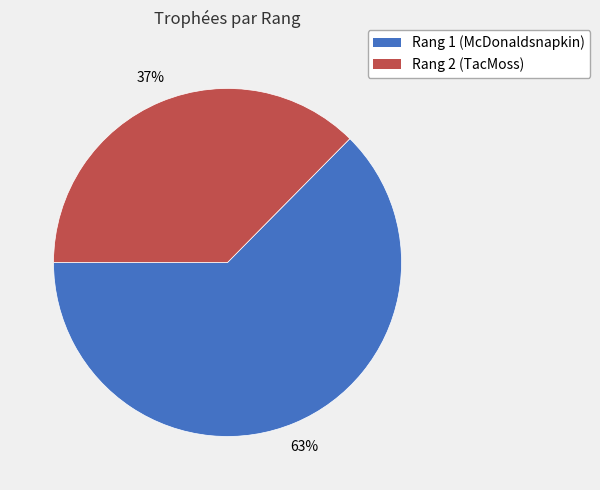

Between Rang 2 (TacMoss) and Rang 1 (McDonaldsnapkin), which is larger?

Rang 1 (McDonaldsnapkin)